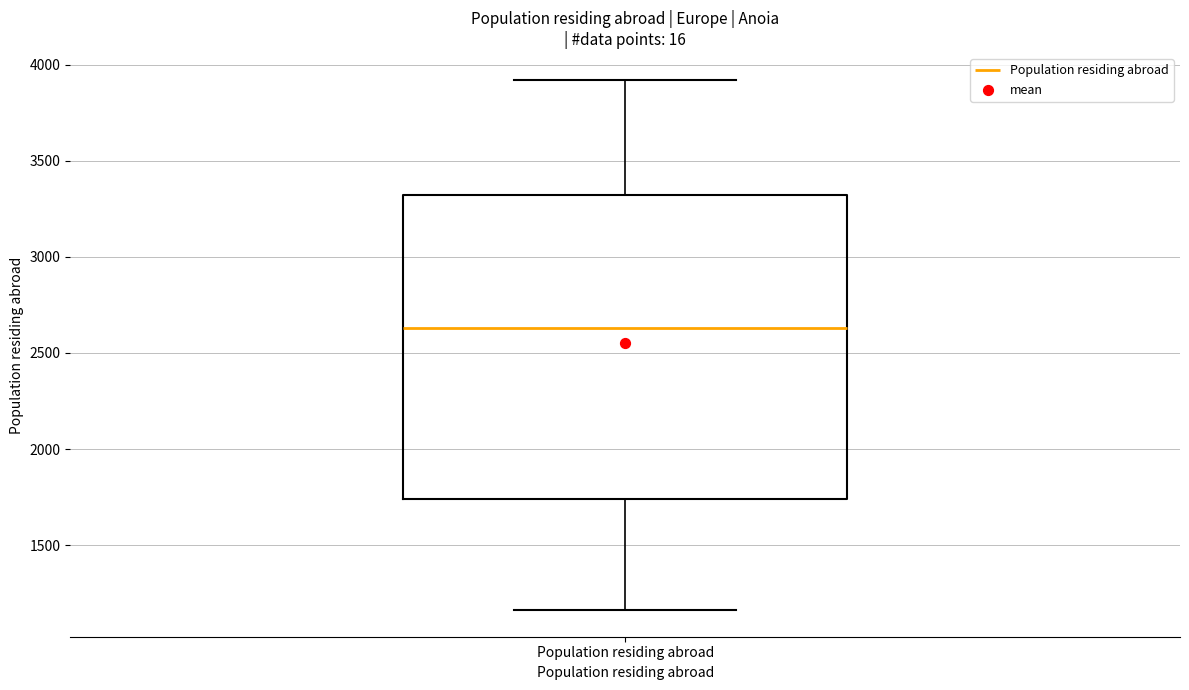

Read this box plot against the y-axis: the position of the median line, the range covered by the box, and the ends of both whiskers. The values are not printed on the chart, so give them approximately, as read against the axis.

median 2650, box 1750 to 3300, whiskers 1150 to 3900